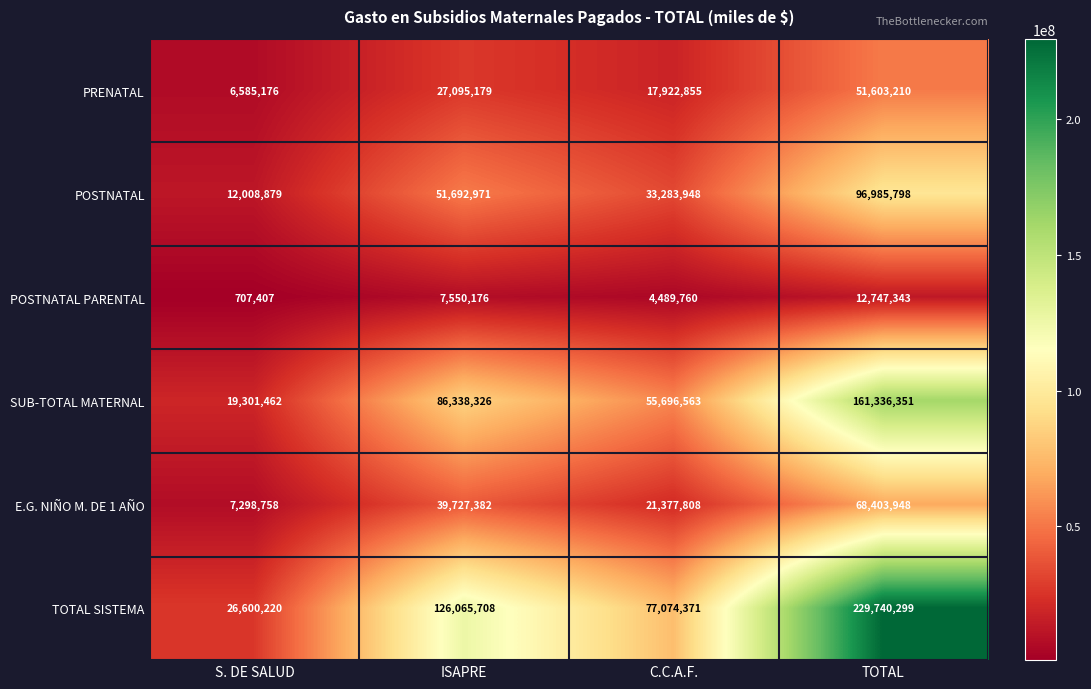

True or false: PRENATAL has a value of 51603210 at TOTAL.

True